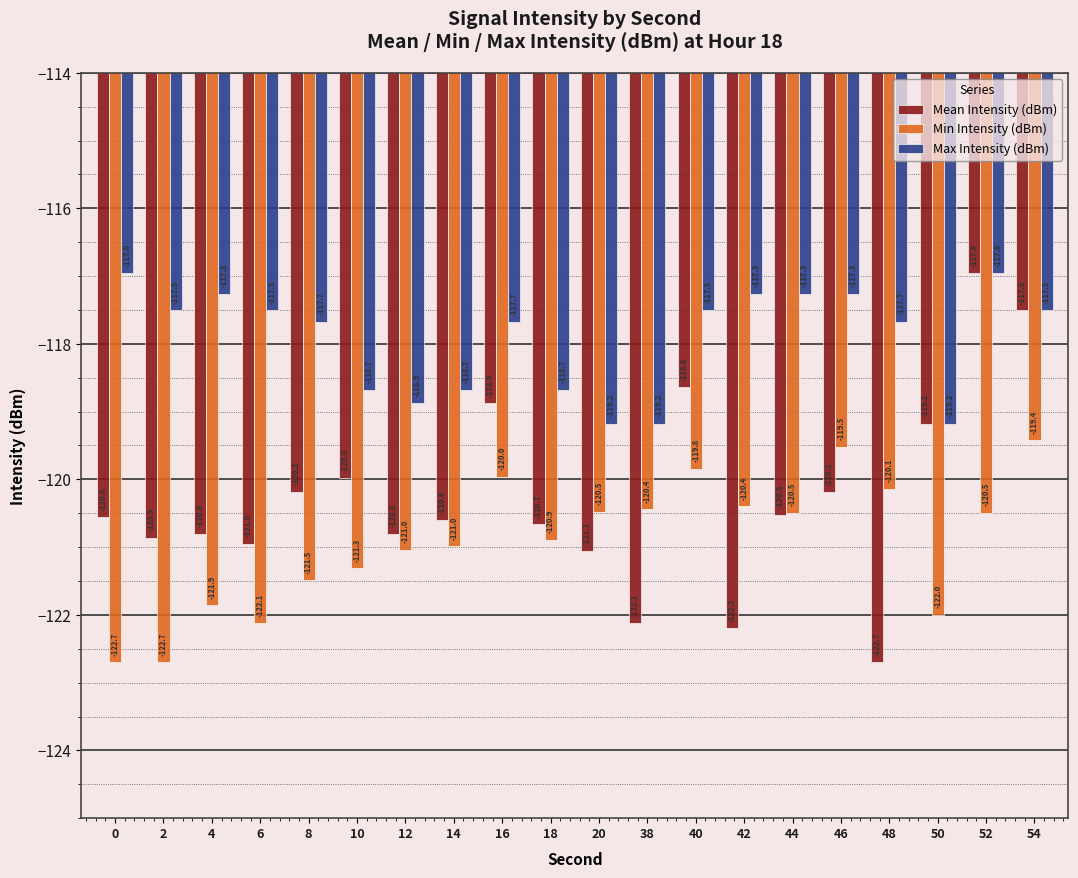

How many values in the Min Intensity (dBm) series are below -120?

16